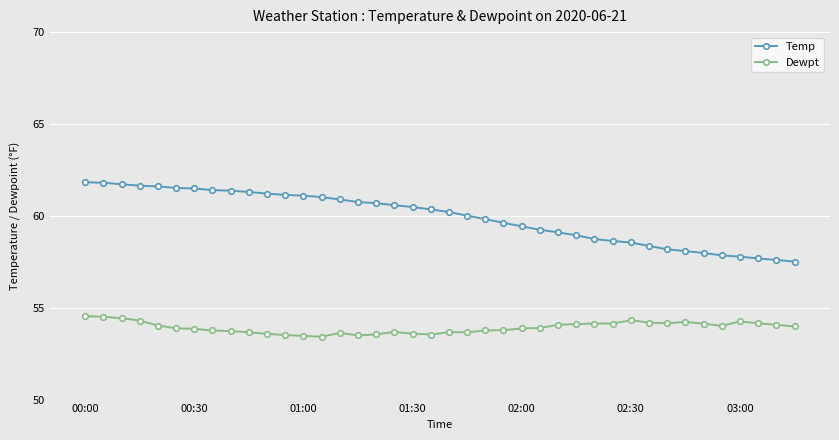

What is the value of the Temp point at the 32nd from the left?

58.4